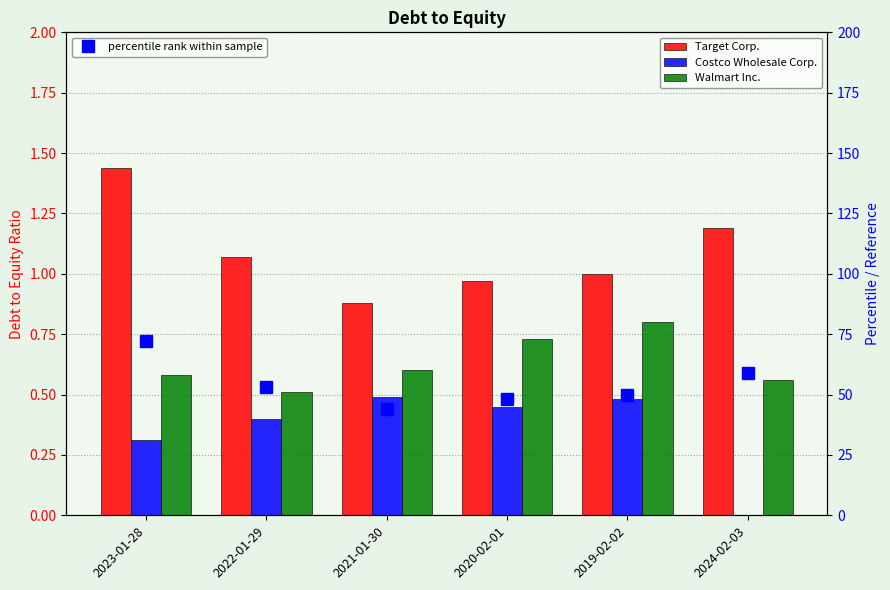

True or false: Costco Wholesale Corp. has a value of 0.7 at 2019-02-02.

False